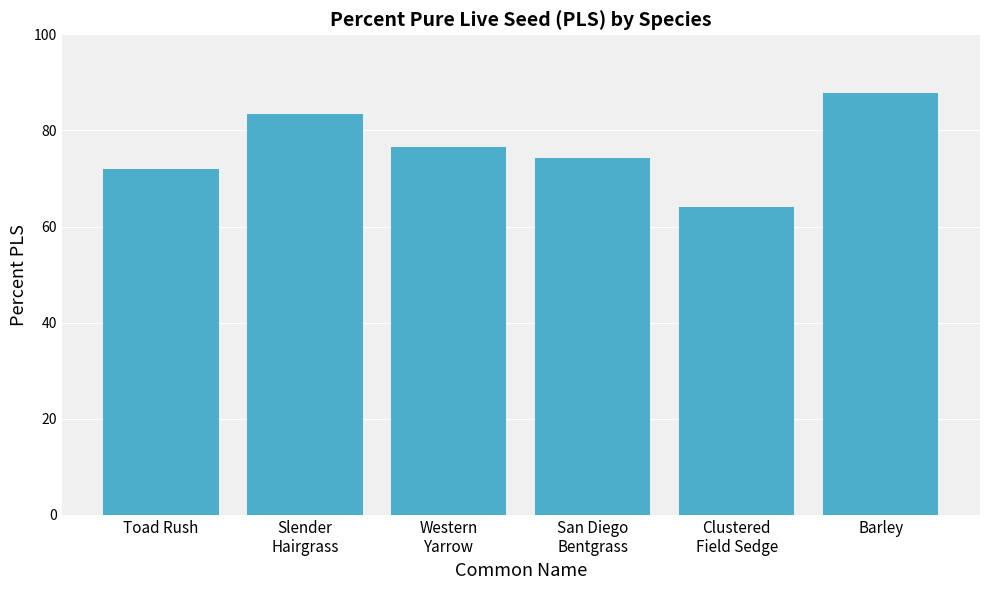

What is the value of the 3rd bar from the left?

76.6